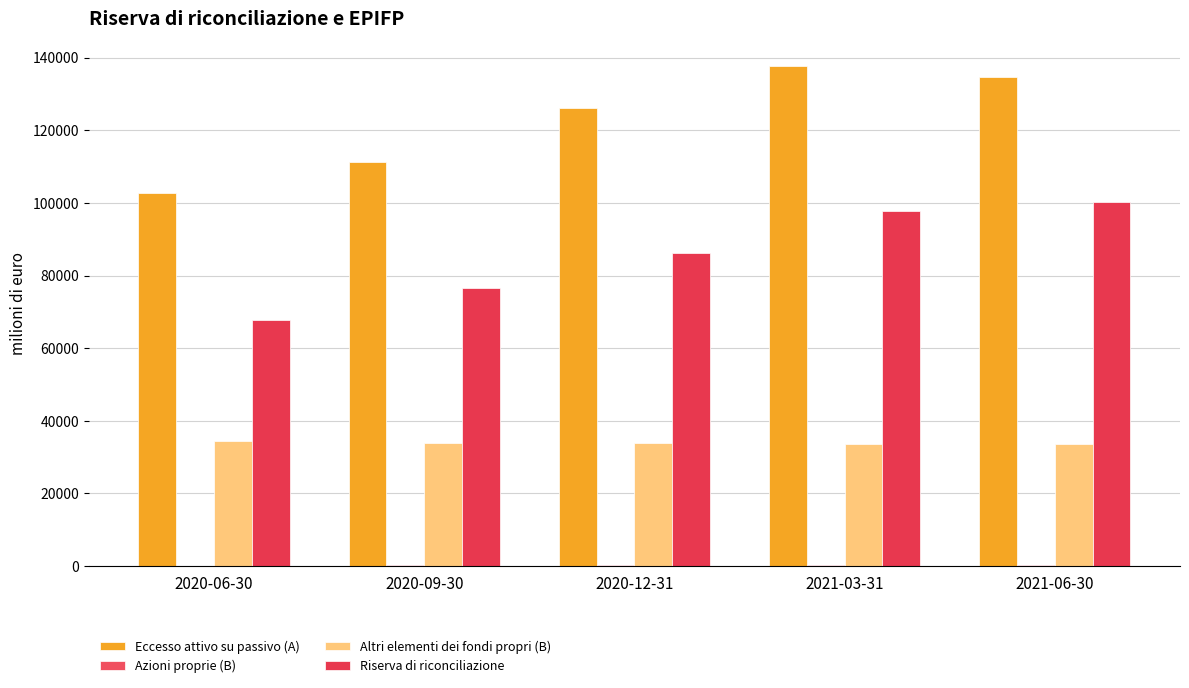

What is the lowest value of the Altri elementi dei fondi propri (B) series?

33536